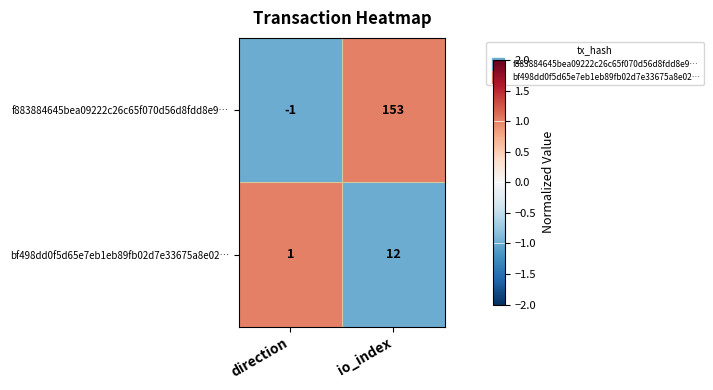

At which label is bf498dd0f5d65e7eb1eb89fb02d7e33675a8e02… closest to 6?

direction